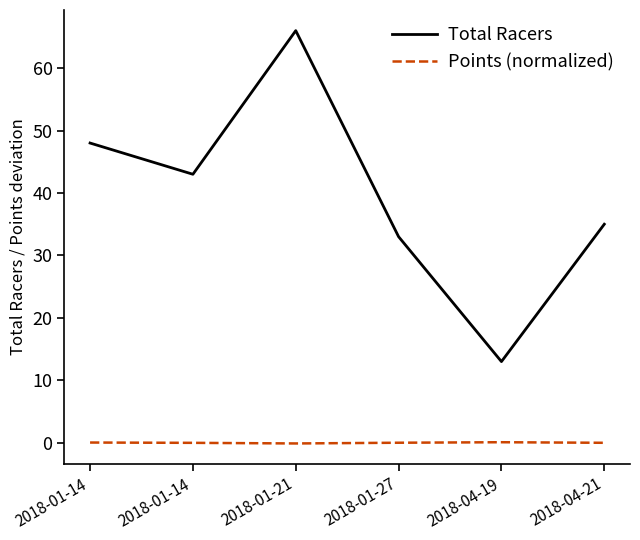

Which series has the widest spread of values?

Total Racers